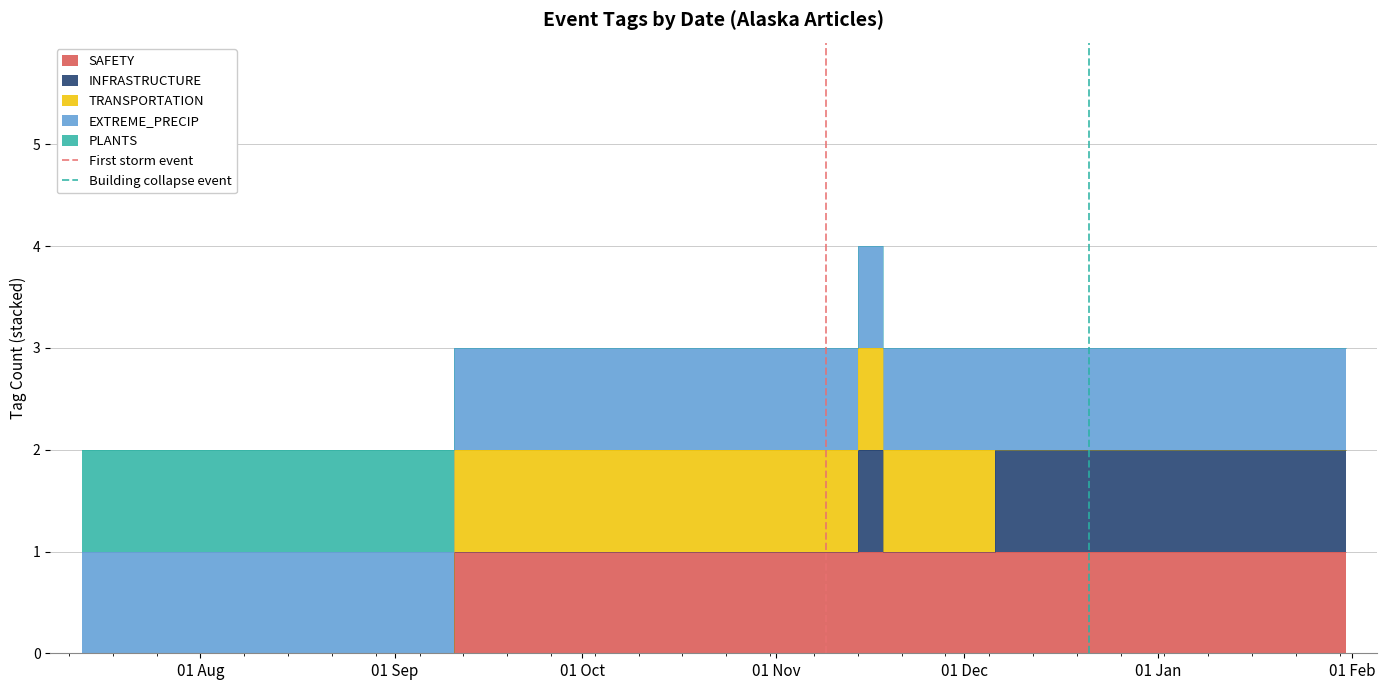

What is the label of the 1st point from the left?

01 Aug